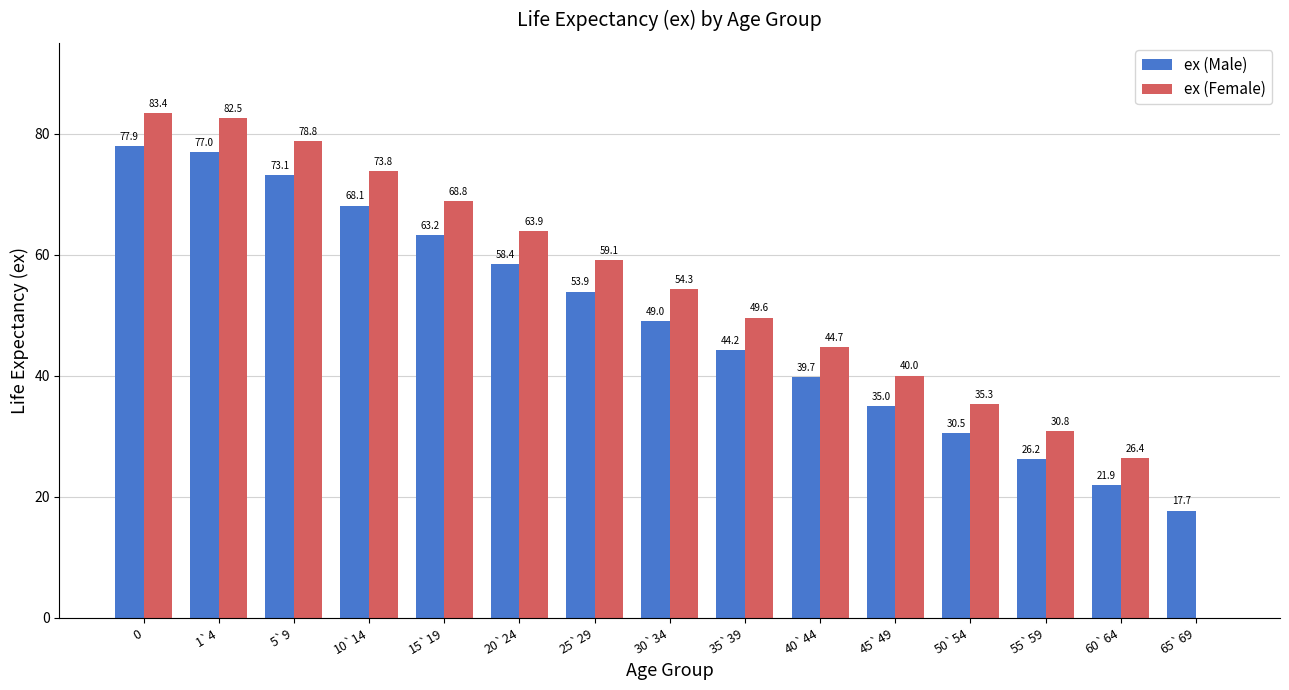

How many groups of bars are there?

15